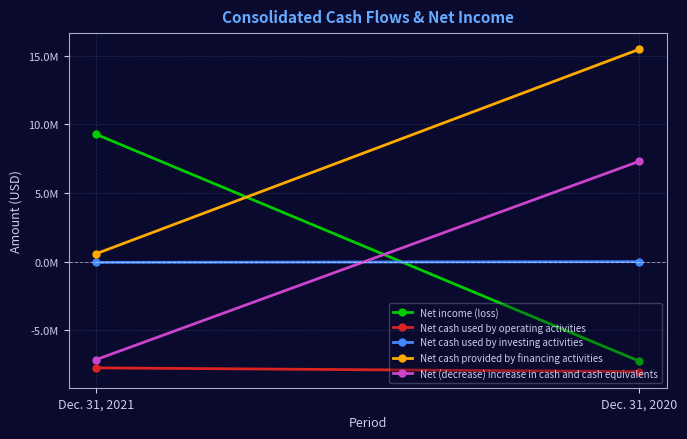

Reading left to right, transcribe all the data shown in this chart.

Net income (loss): 9282000	-7253000
Net cash used by operating activities: -7737000	-8009000
Net cash used by investing activities: -53000	0
Net cash provided by financing activities: 572000	15475000
Net (decrease) increase in cash and cash equivalents: -7143000	7315000